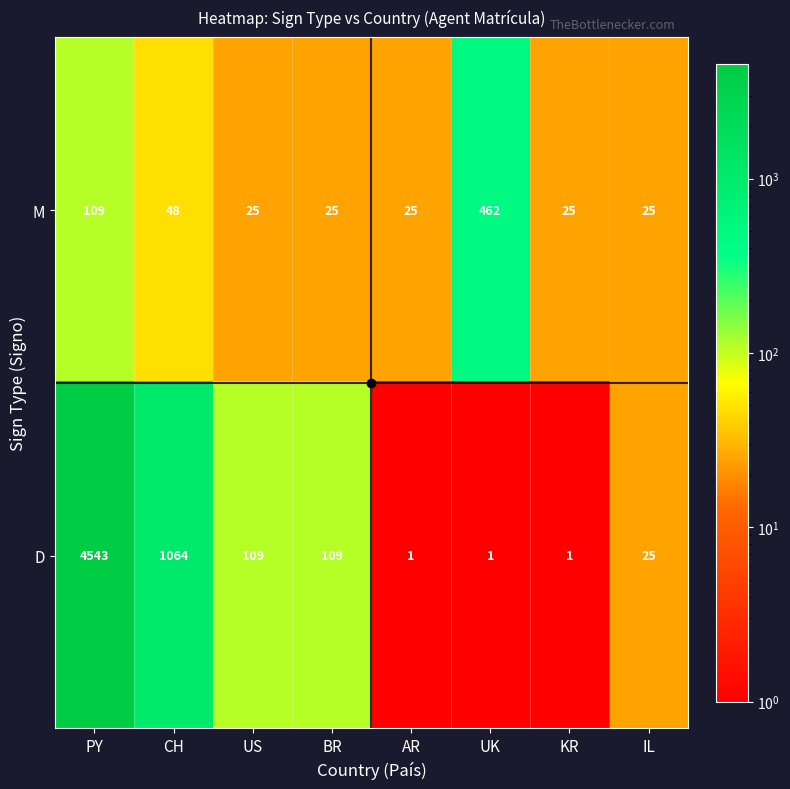

Which series has the largest range (max minus min)?

D